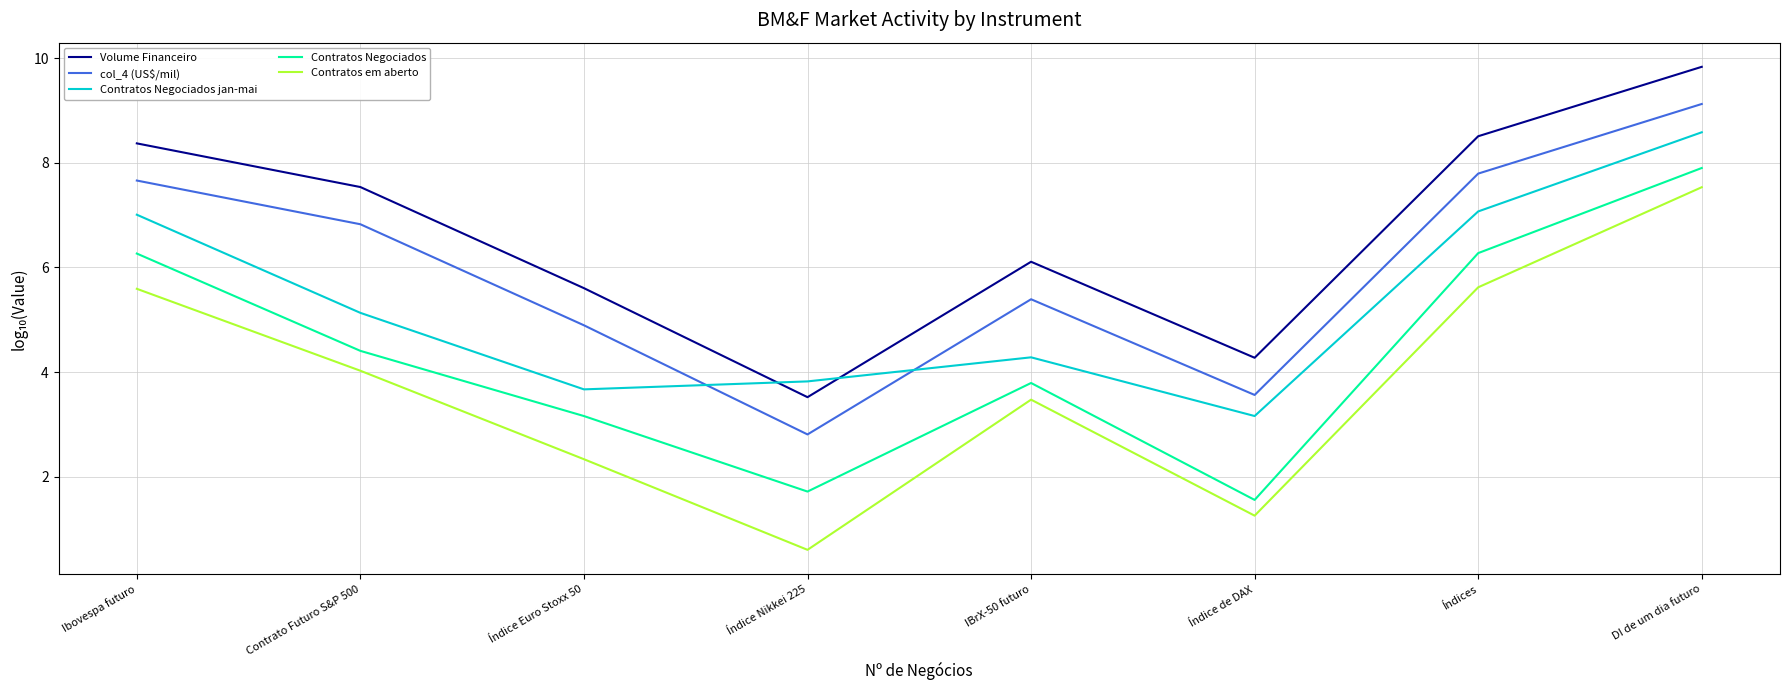

At which label is col_4 (US$/mil) closest to 5?

Índice Euro Stoxx 50